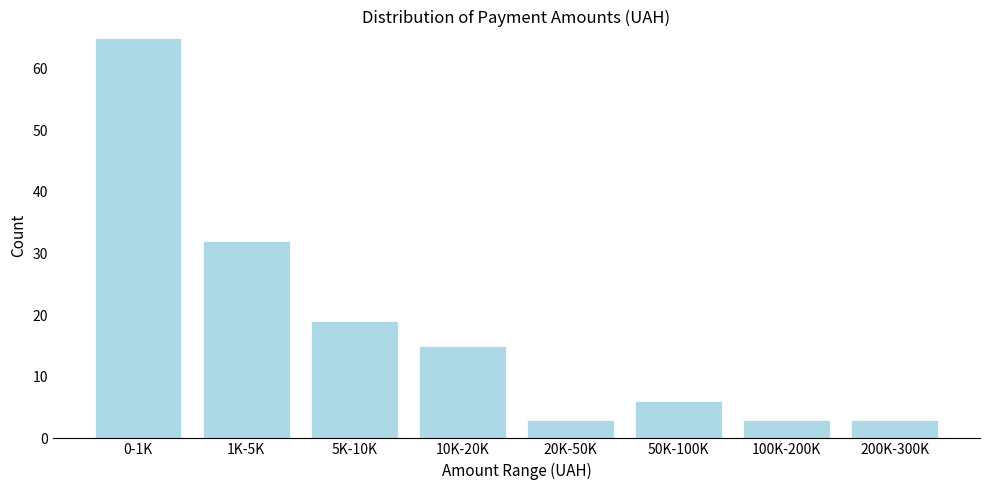

Reading left to right, what are all the values shown in this chart?

0-1K=65	1K-5K=32	5K-10K=19	10K-20K=15	20K-50K=3	50K-100K=6	100K-200K=3	200K-300K=3